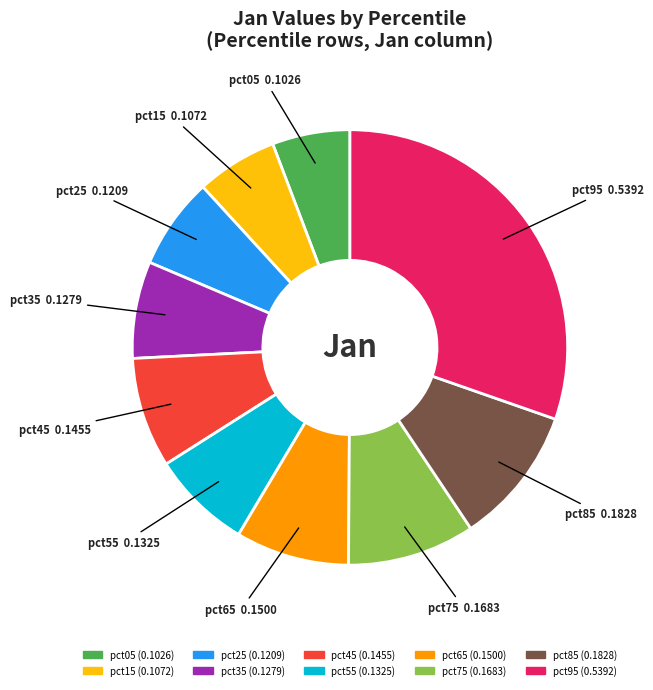

What is the largest slice in the pie chart?

pct95